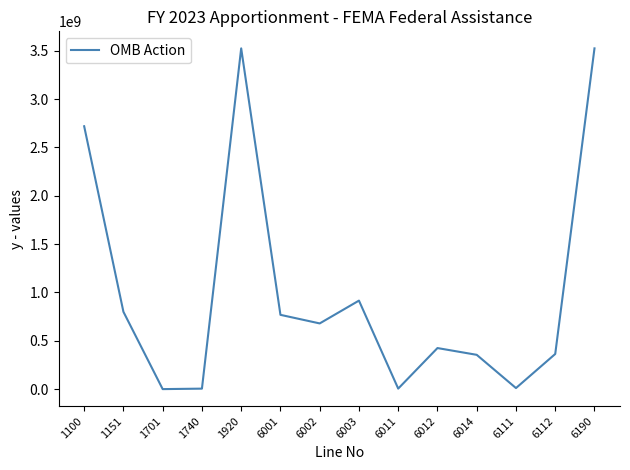

Is it true that the value at 6012 is 151851326?

False